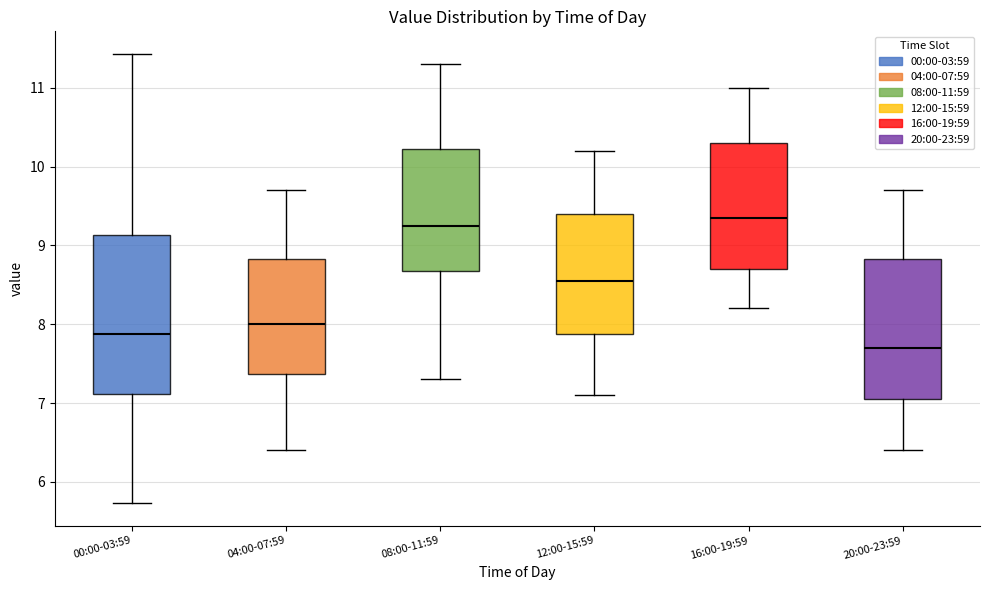

Where is the lower edge of the box for 16:00-19:59 on the y-axis? The values are not printed on the chart, so give them approximately, as read against the axis.

8.7